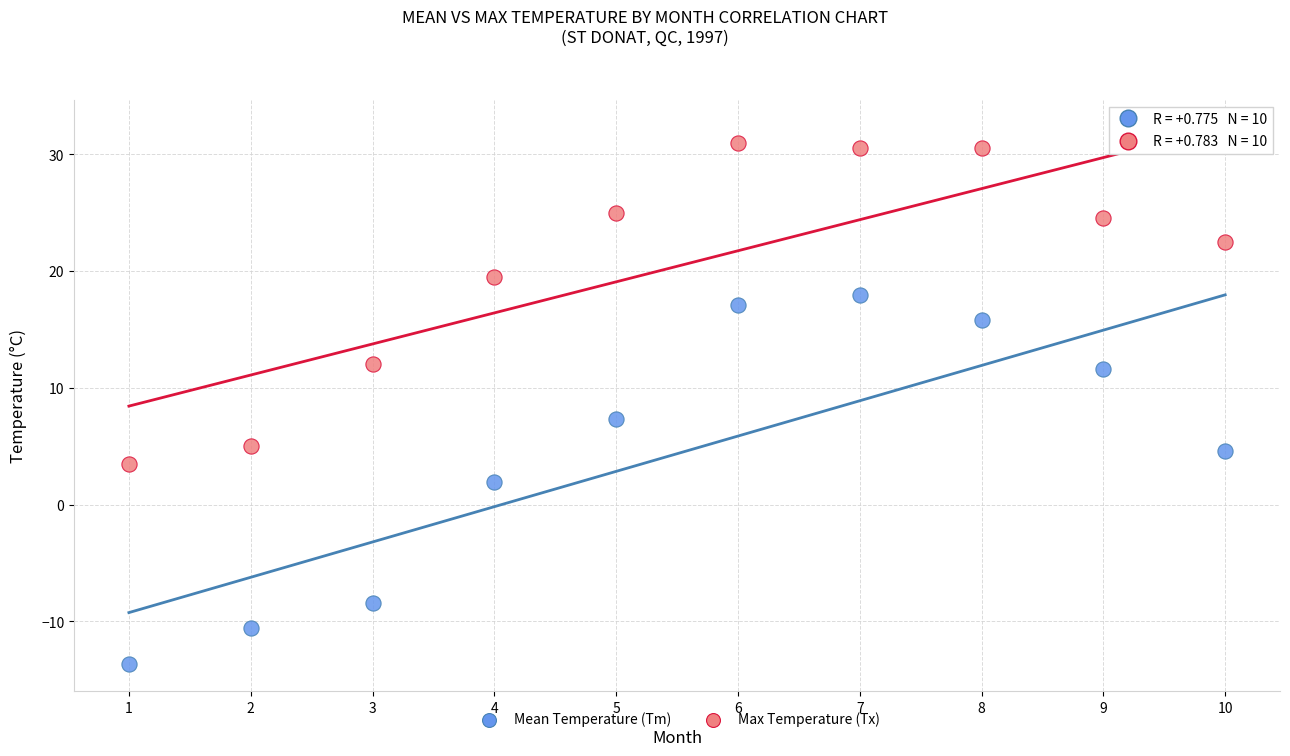

What is the X range (max minus min) for the scatter plot?

9.0